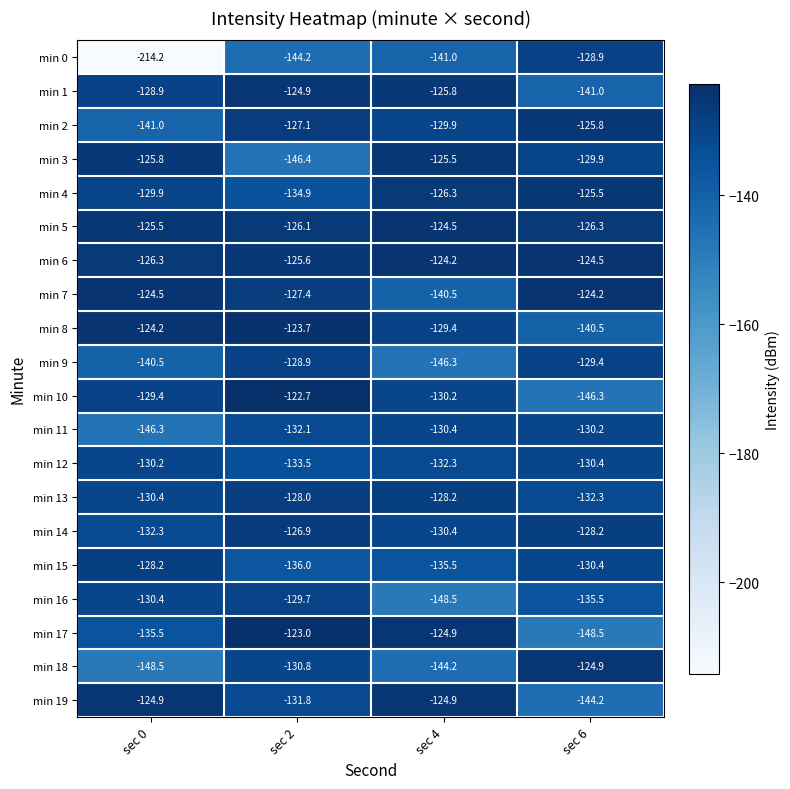

Which category has the highest value in the min 18 series?

sec 6